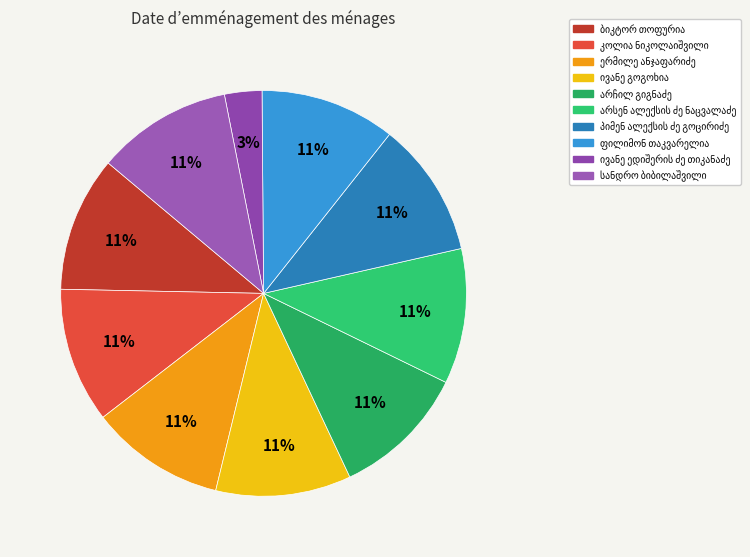

Which slice is the largest?

სანდრო ბიბილაშვილი